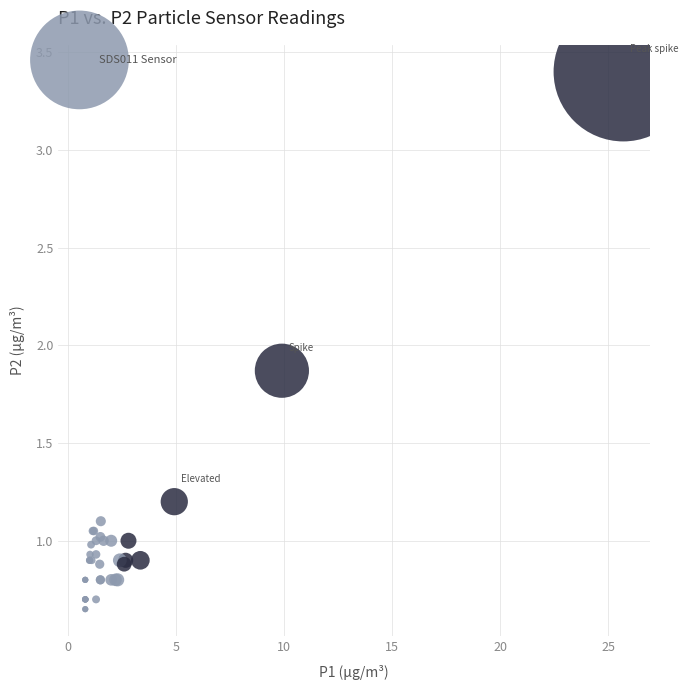

What Y value in the scatter plot is closest to 2?

1.9